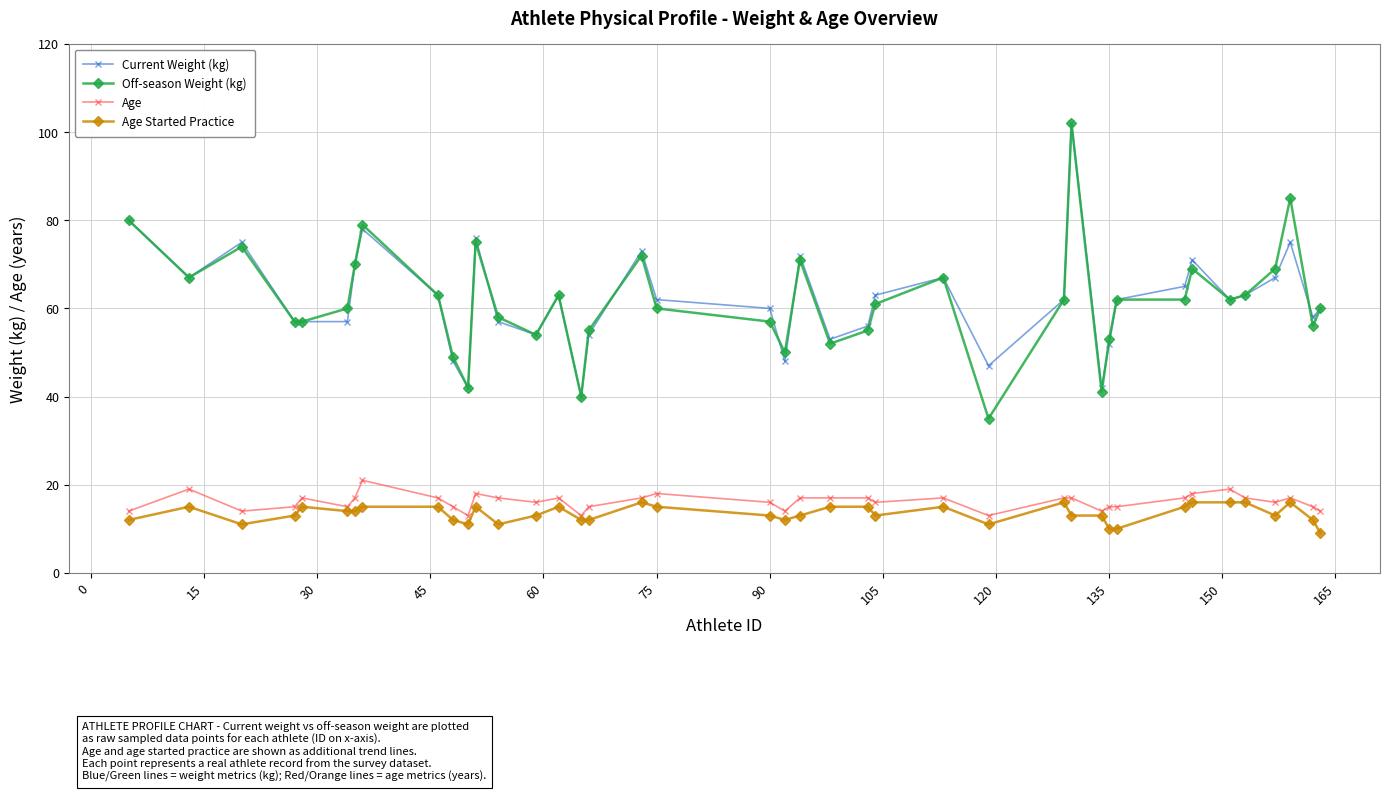

Is this an area chart (filled region under the line)?

No